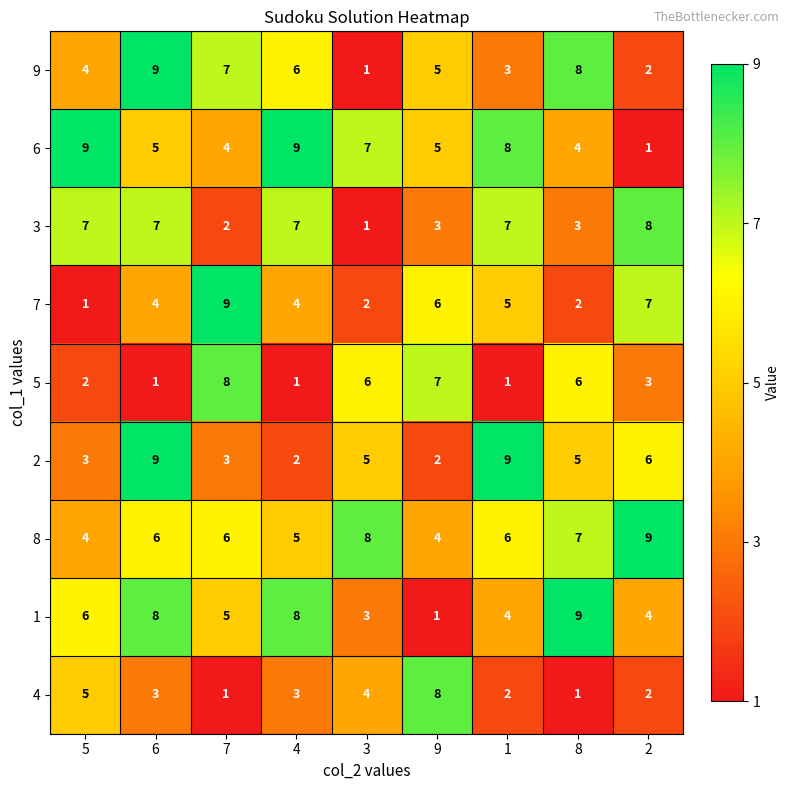

Where is 9 nearest to the value 5?

9